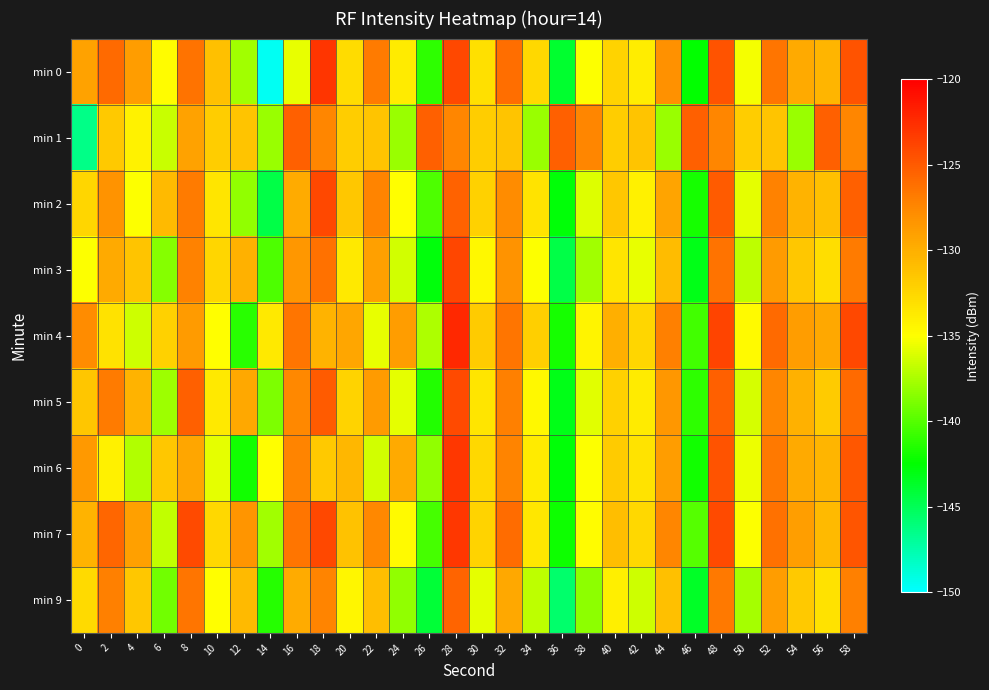

Which series has the largest range (max minus min)?

min 0